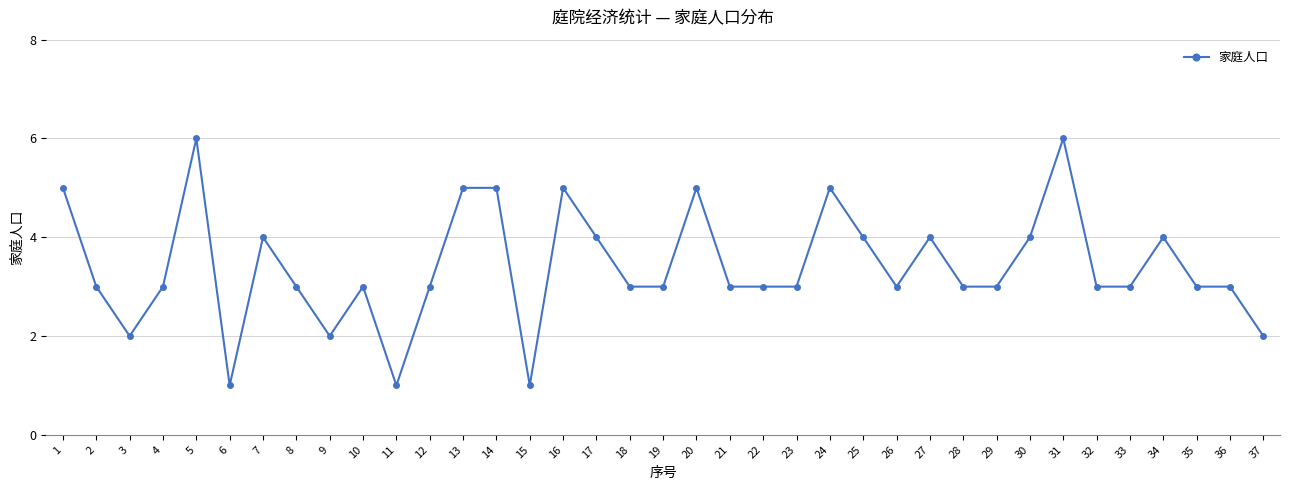

Which has a higher value, 15 or 23?

23